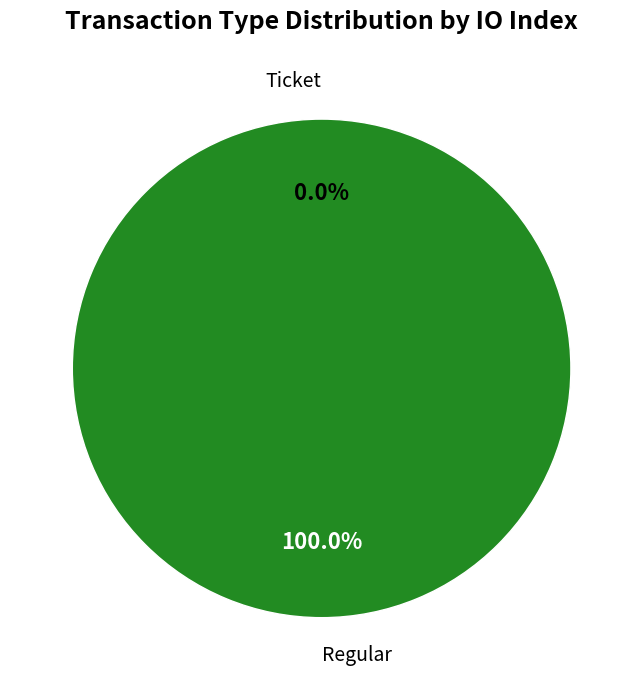

The Regular slice represents 95% of the pie. True or false?

False